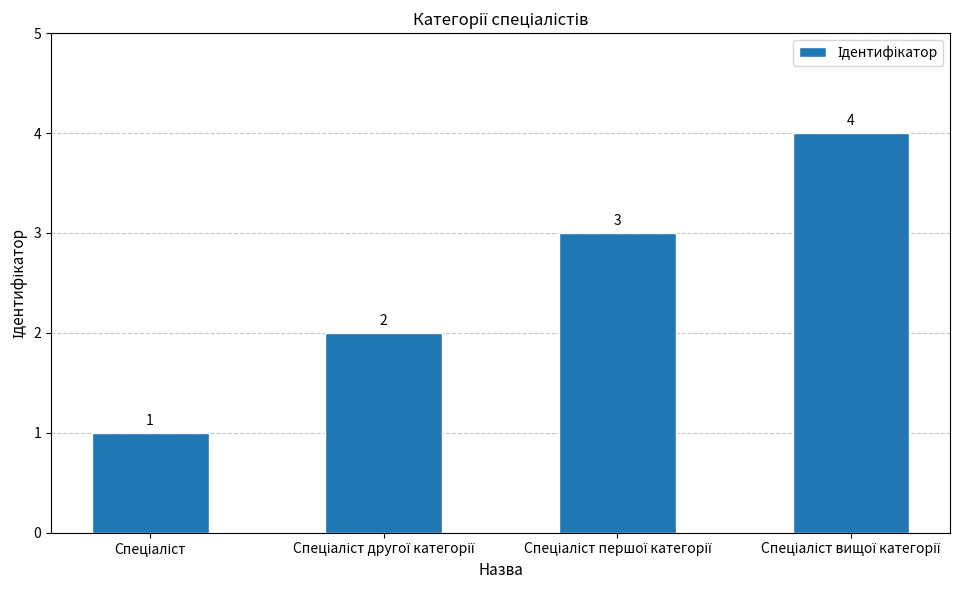

What is the sum of all values?

10